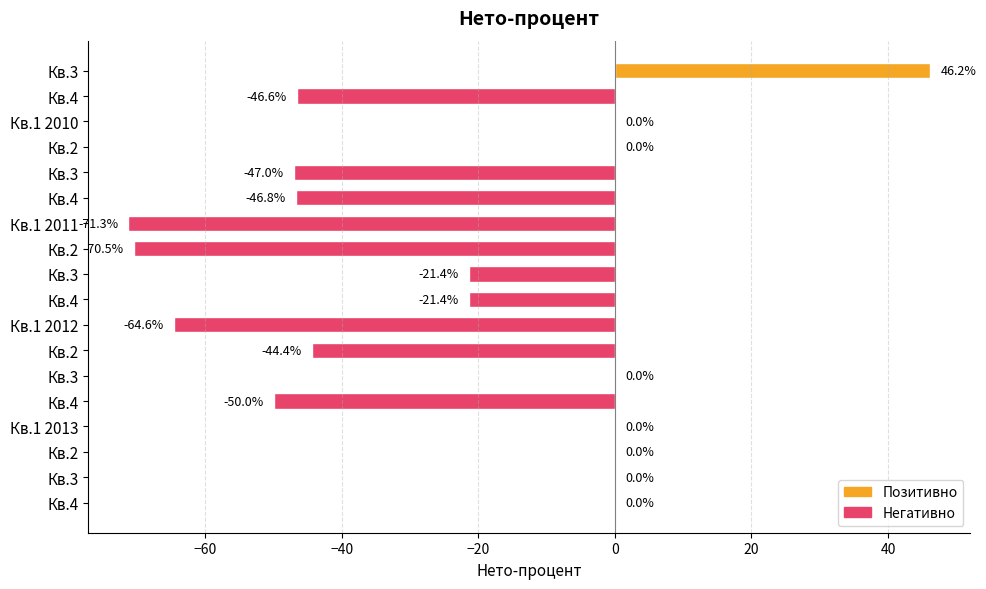

How many values exceed -21?

8